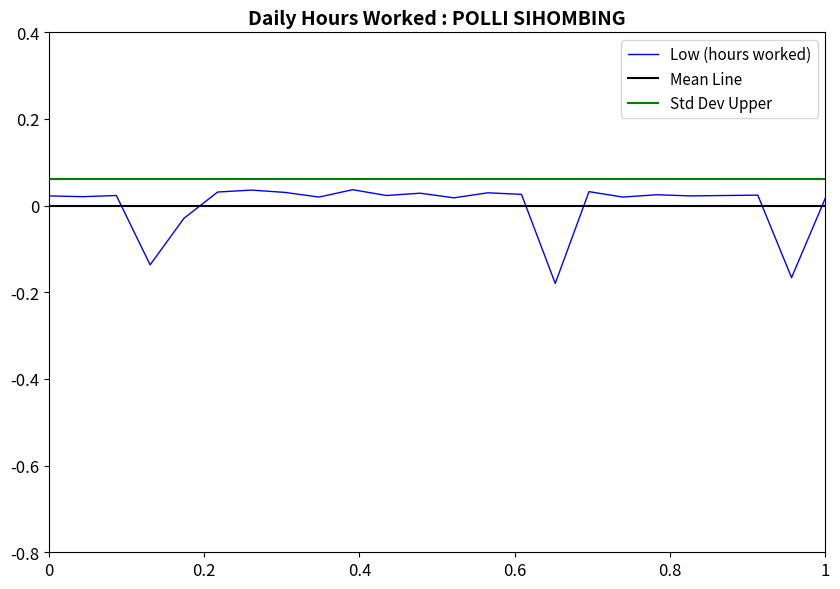

Is this an area chart (filled region under the line)?

No